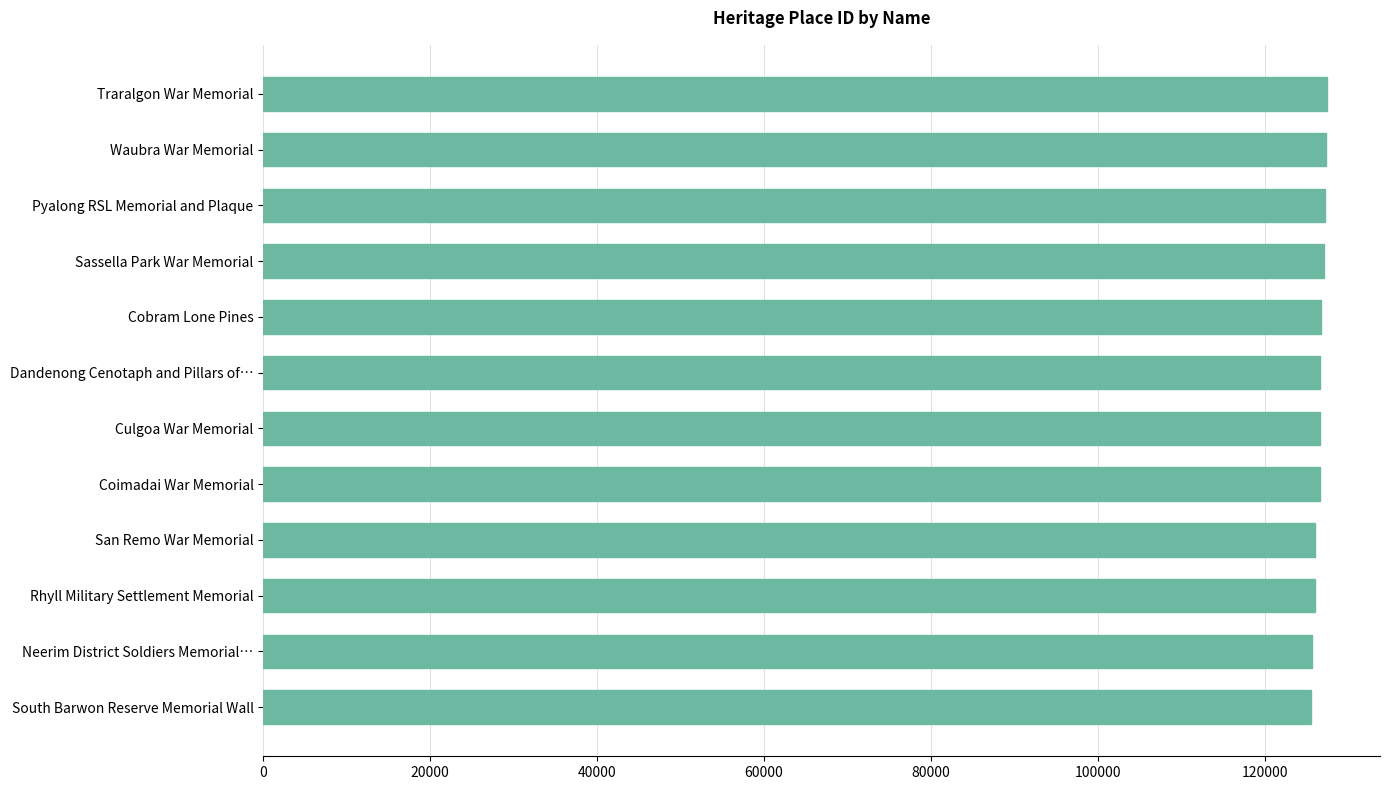

What is the sum of all values?

1519131